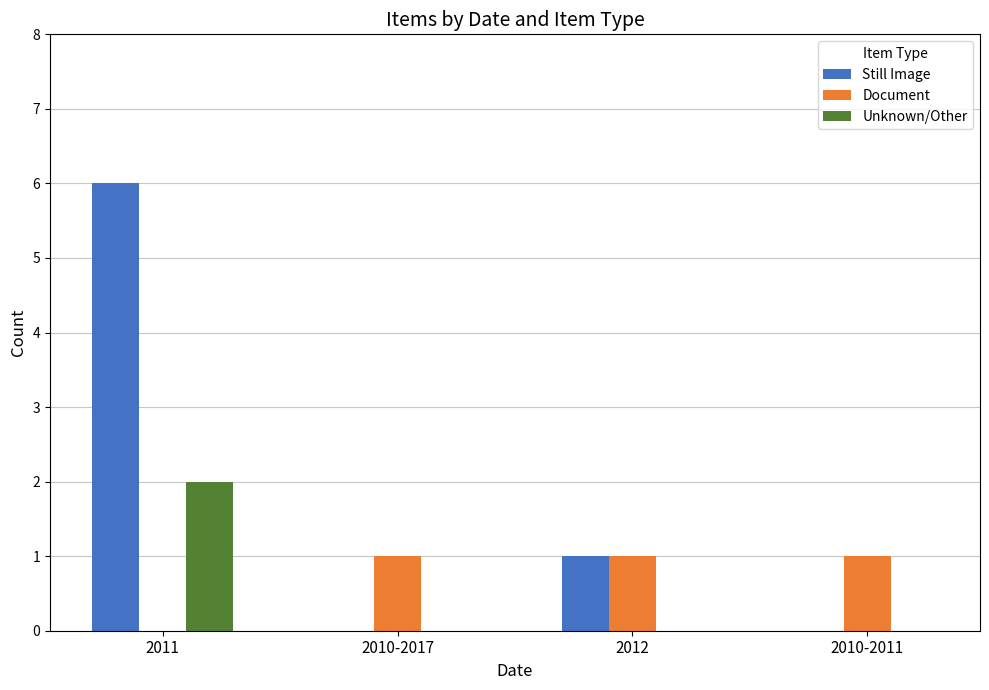

What are all the series names shown in the legend?

Still Image, Document, Unknown/Other